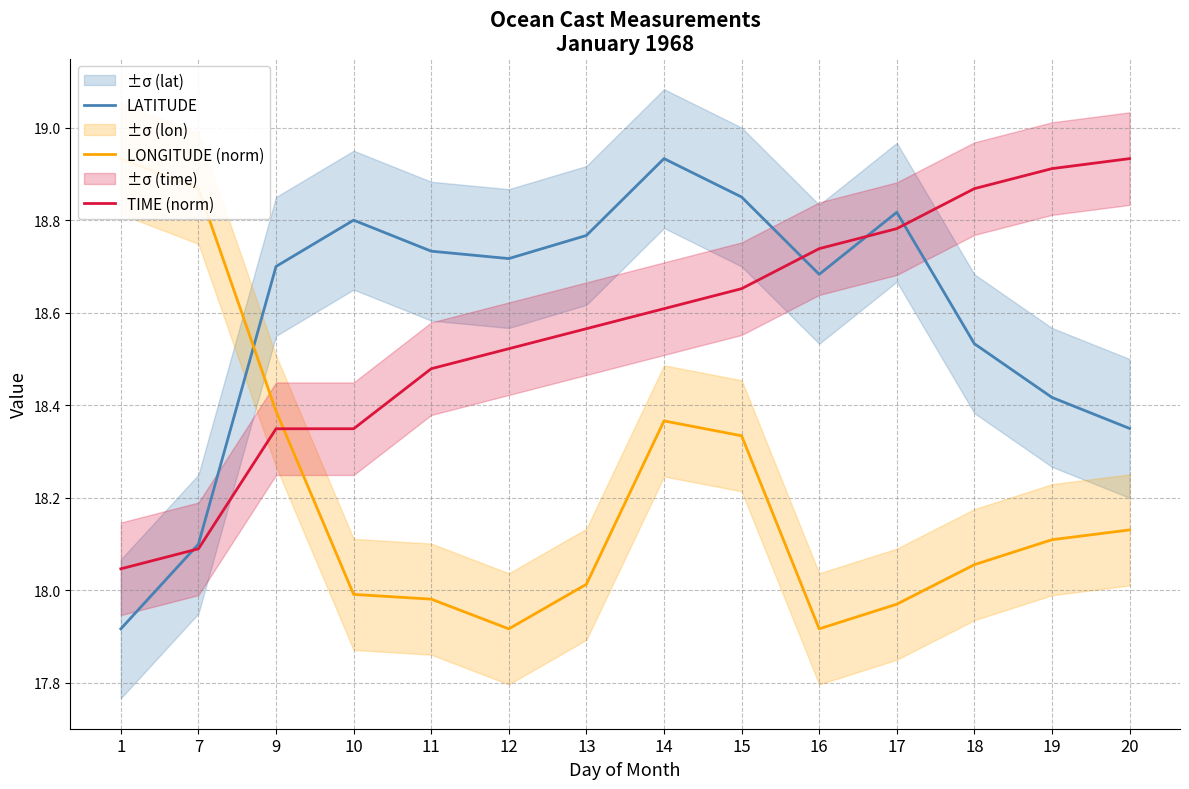

Rank the categories by TIME (norm) value from highest to lowest.

20, 19, 18, 17, 16, 15, 14, 13, 12, 11, 9, 10, 7, 1